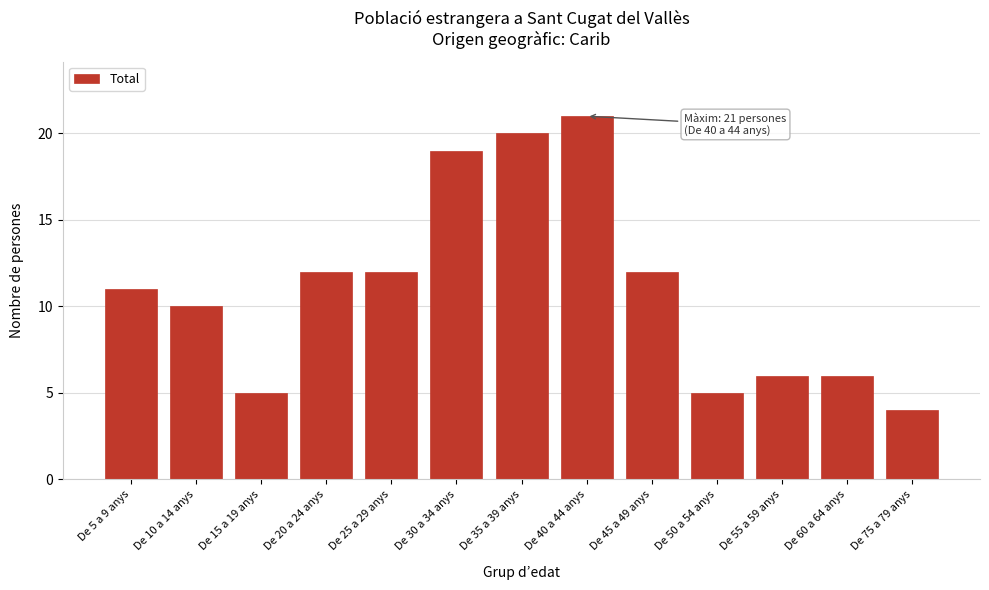

Reading right to left, what are all the values shown in this chart?

4	6	6	5	12	21	20	19	12	12	5	10	11